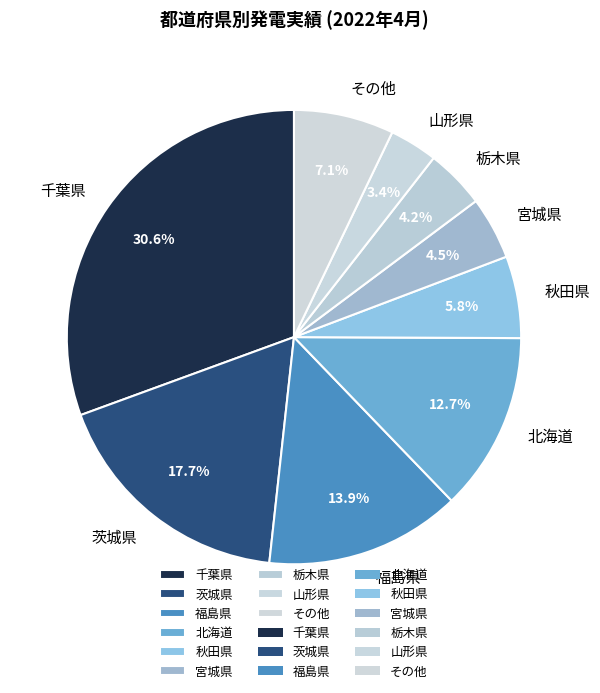

What is the ratio of the value at その他 to the value at 秋田県?

1.2